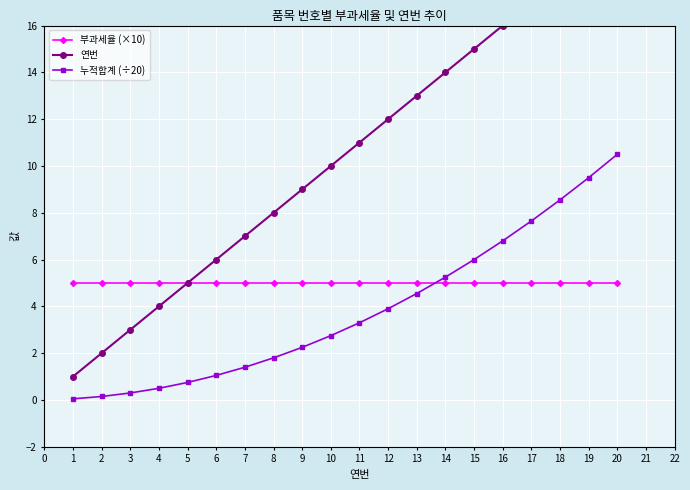

The 누적합계 (÷20) series shows 3.7 at 15. True or false?

False